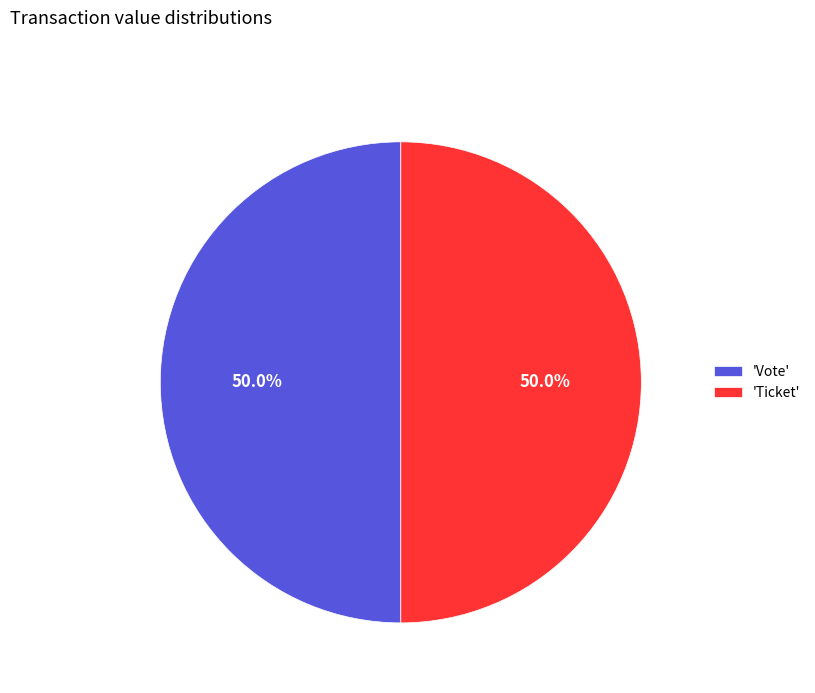

What is the ratio of the value at 'Ticket' to the value at 'Vote'?

1.0